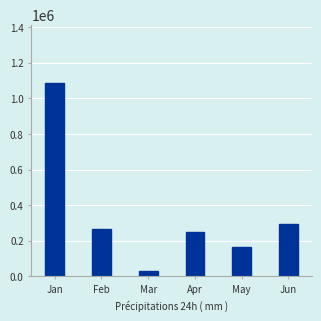

Reading right to left, list all the values displayed in this chart.

Jun=296245	May=165703	Apr=247419	Mar=32103	Feb=263814	Jan=1088234